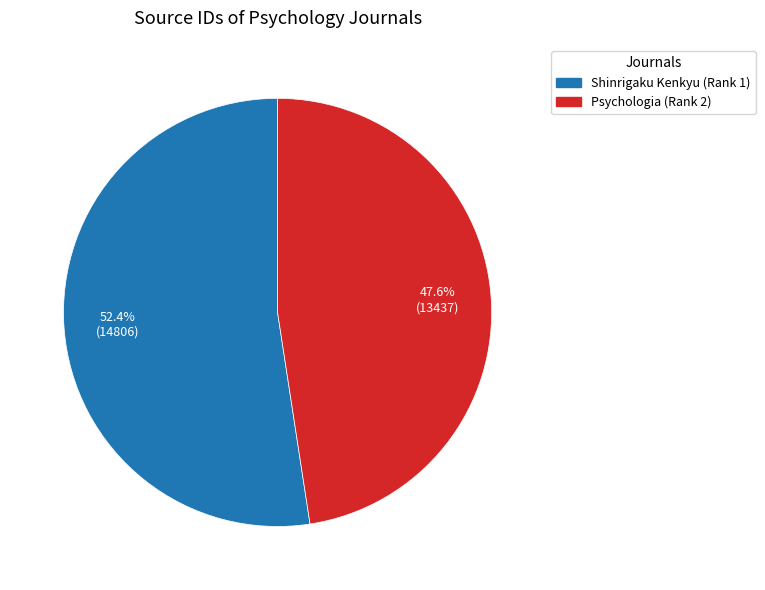

How many segments does this pie chart have?

2